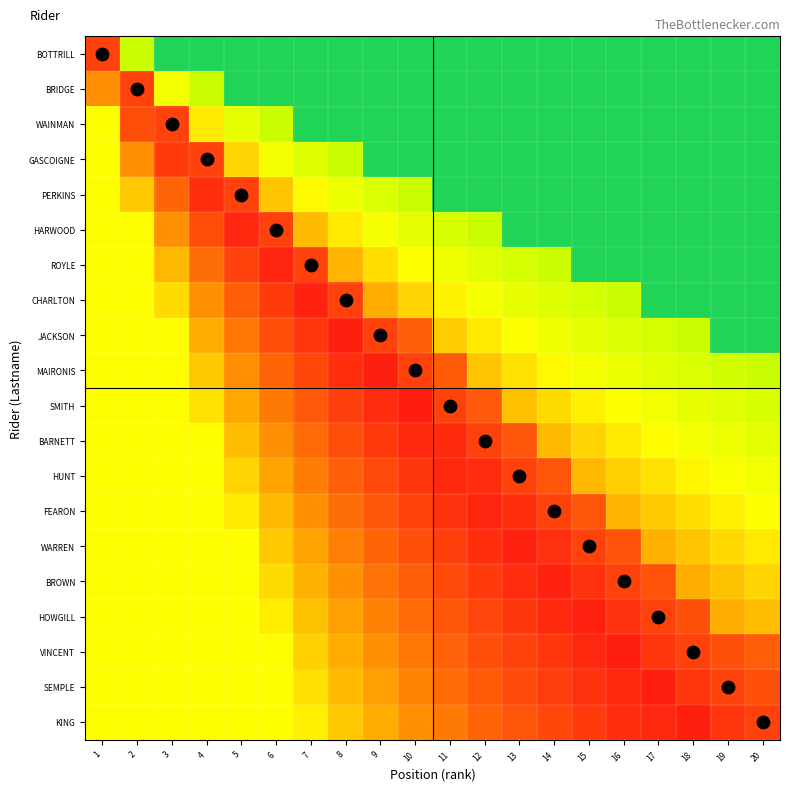

Which has a higher value, 12 or 2?

2